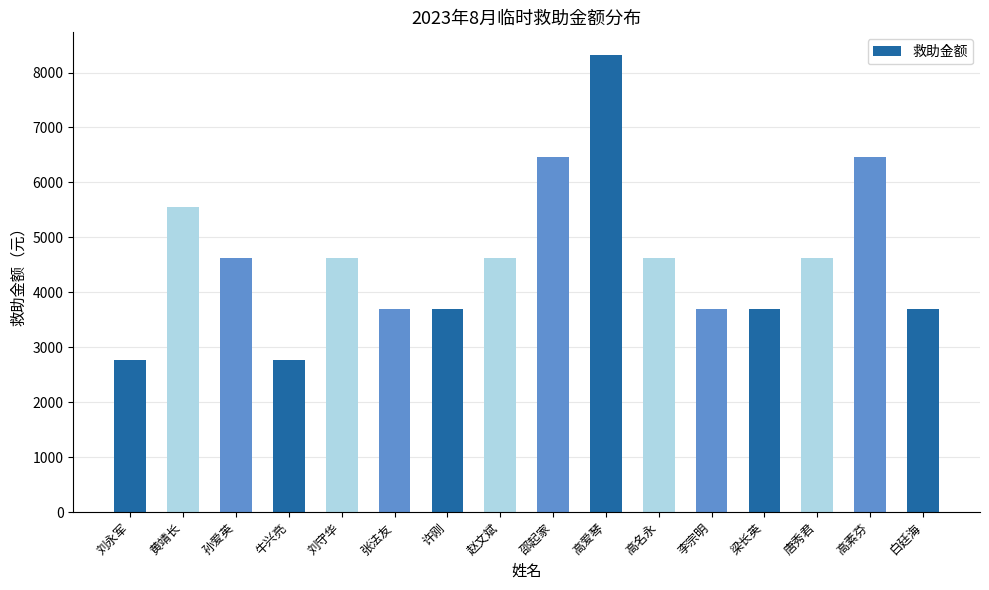

Reading left to right, extract all data points from this chart.

2772	5544	4620	2772	4620	3696	3696	4620	6468	8316	4620	3696	3696	4620	6468	3696